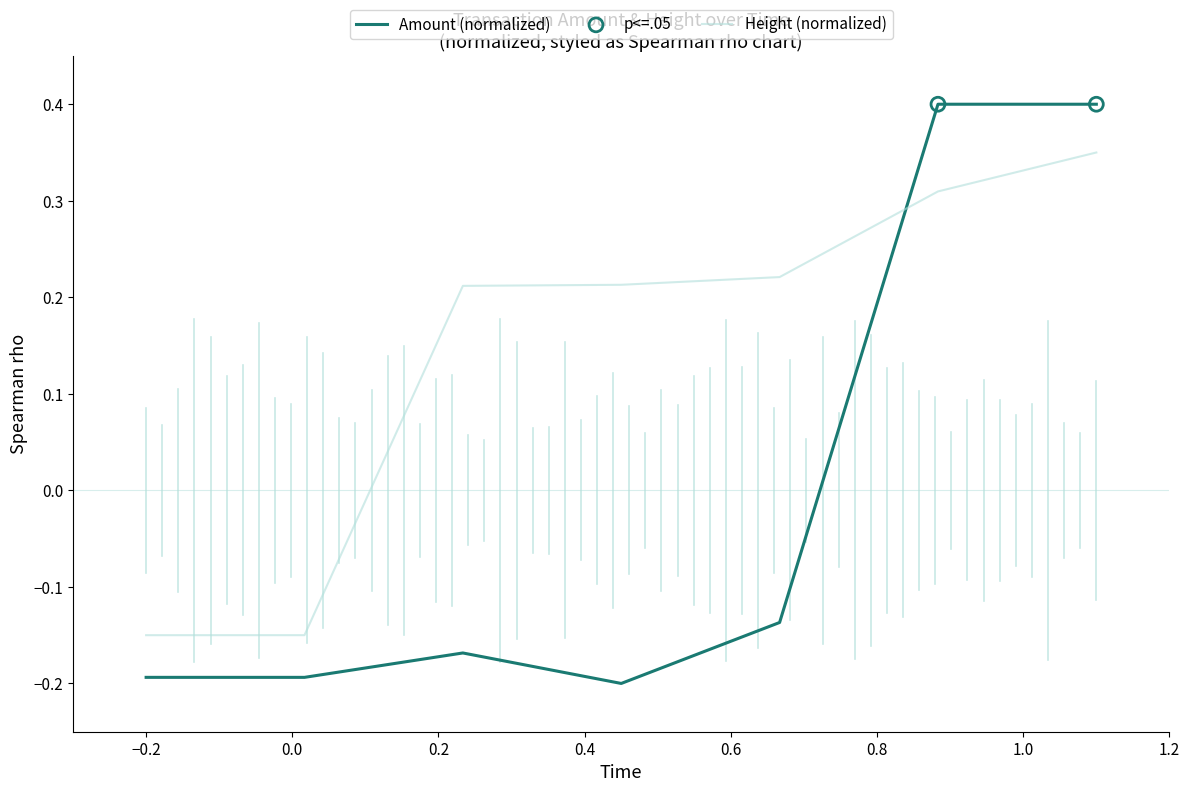

What are all the series names shown in the legend?

Amount, Height